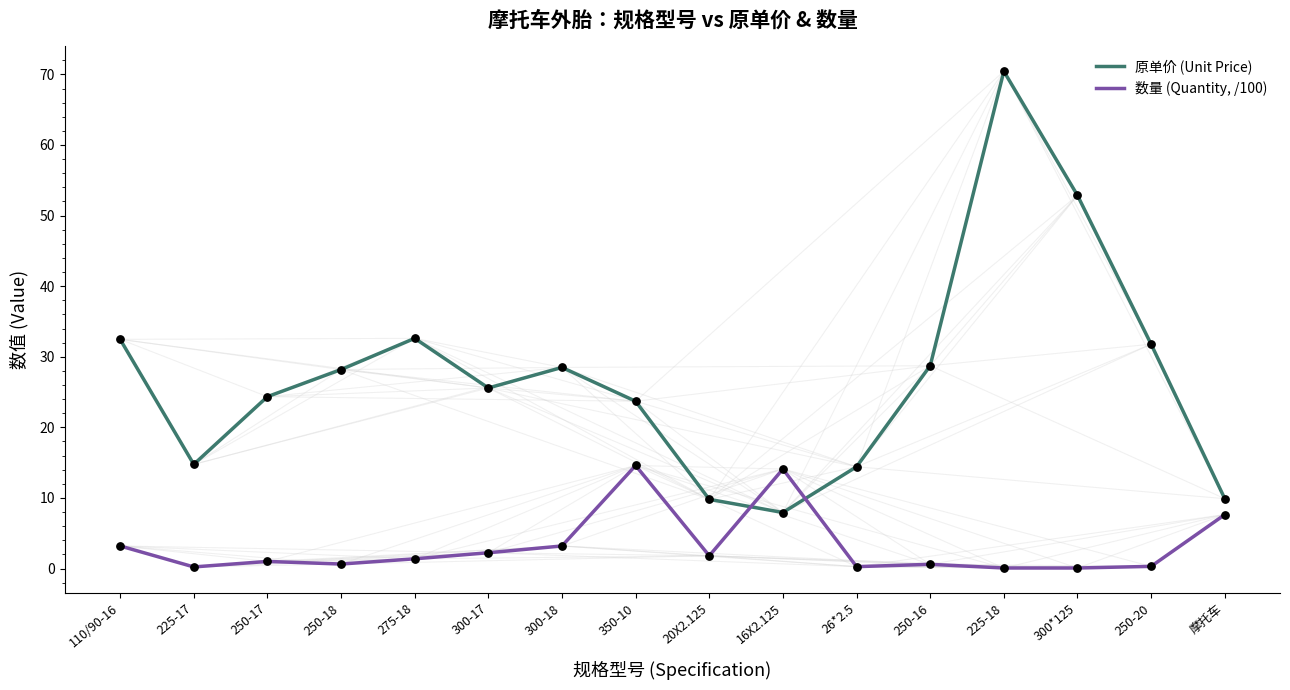

Which series has the largest range (max minus min)?

原单价 (Unit Price)